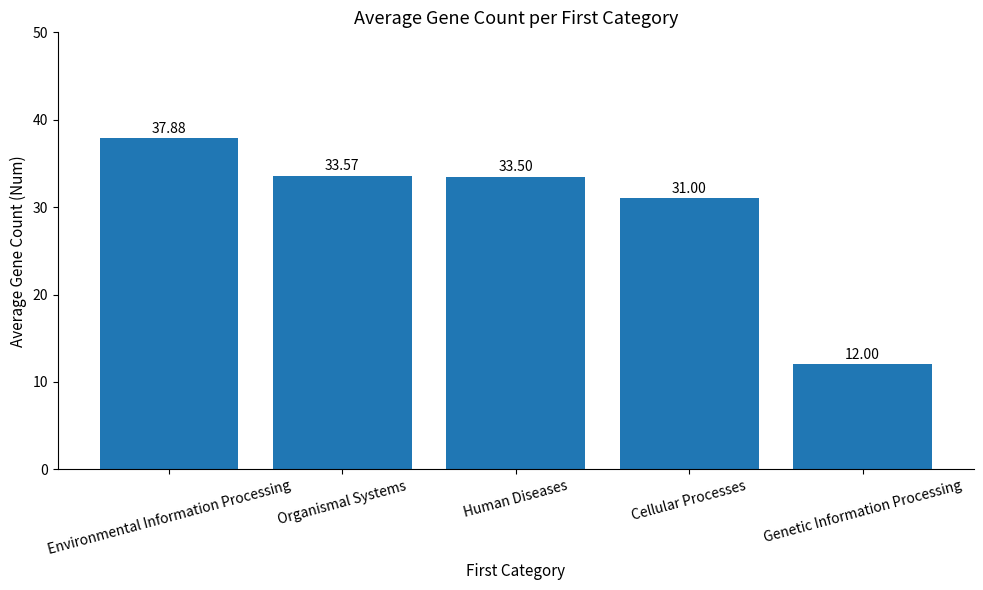

Read the value at Organismal Systems.

33.6